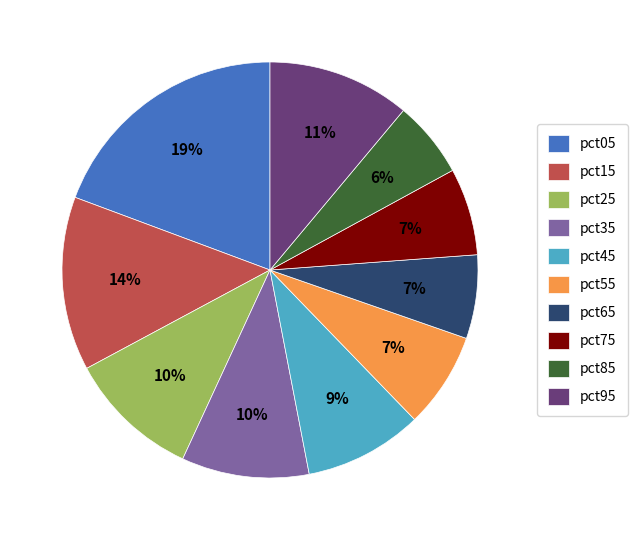

What is the largest slice in the pie chart?

pct05